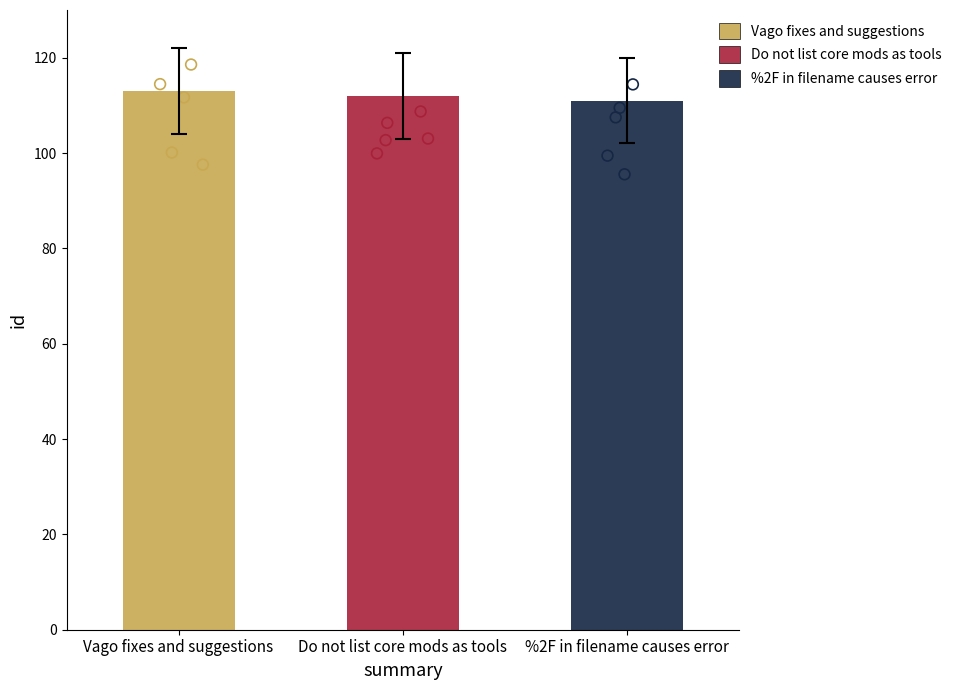

Which has a higher value, %2F in filename causes error or Do not list core mods as tools?

Do not list core mods as tools